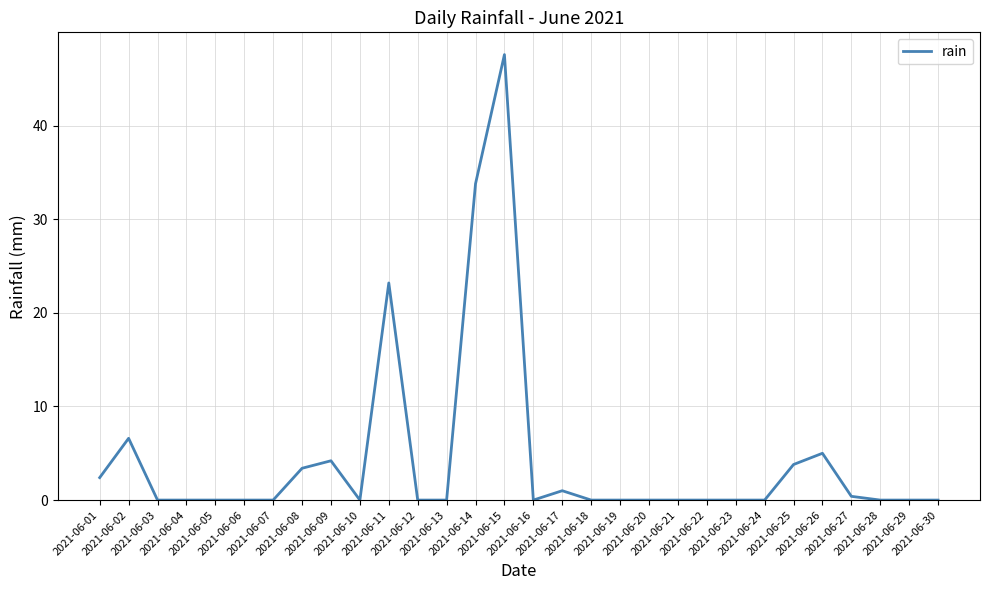

The value at 2021-06-17 is 1.0. True or false?

True